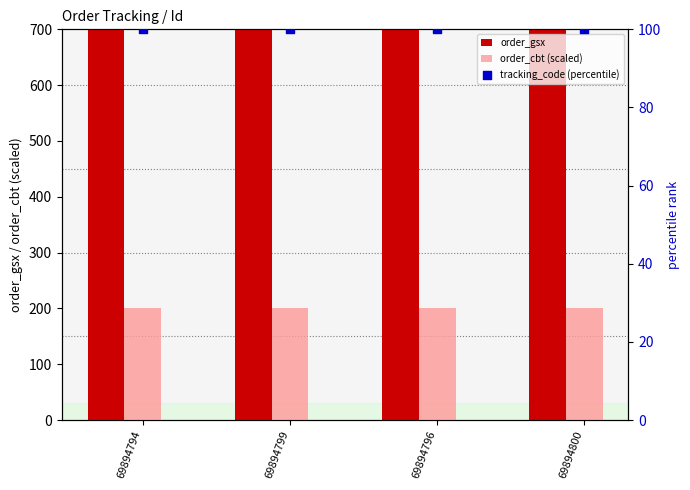

At which category is the sum across all series the highest?

69894794